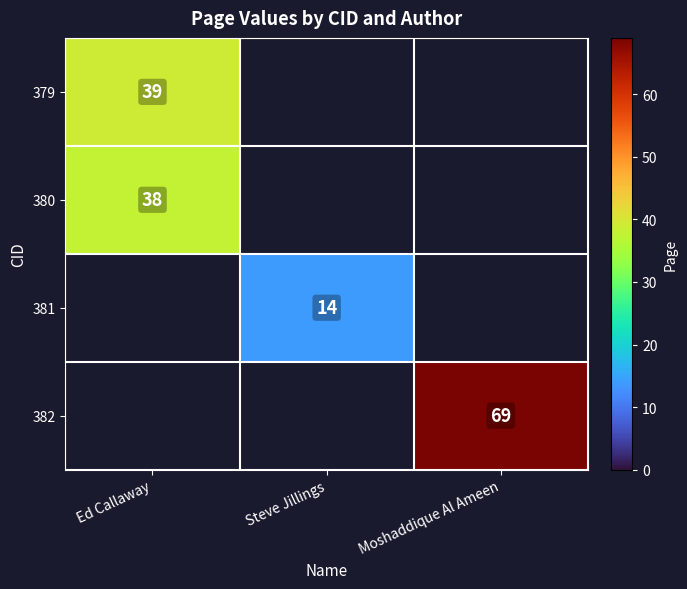

Is it true that 379 equals 39 at Ed Callaway?

True